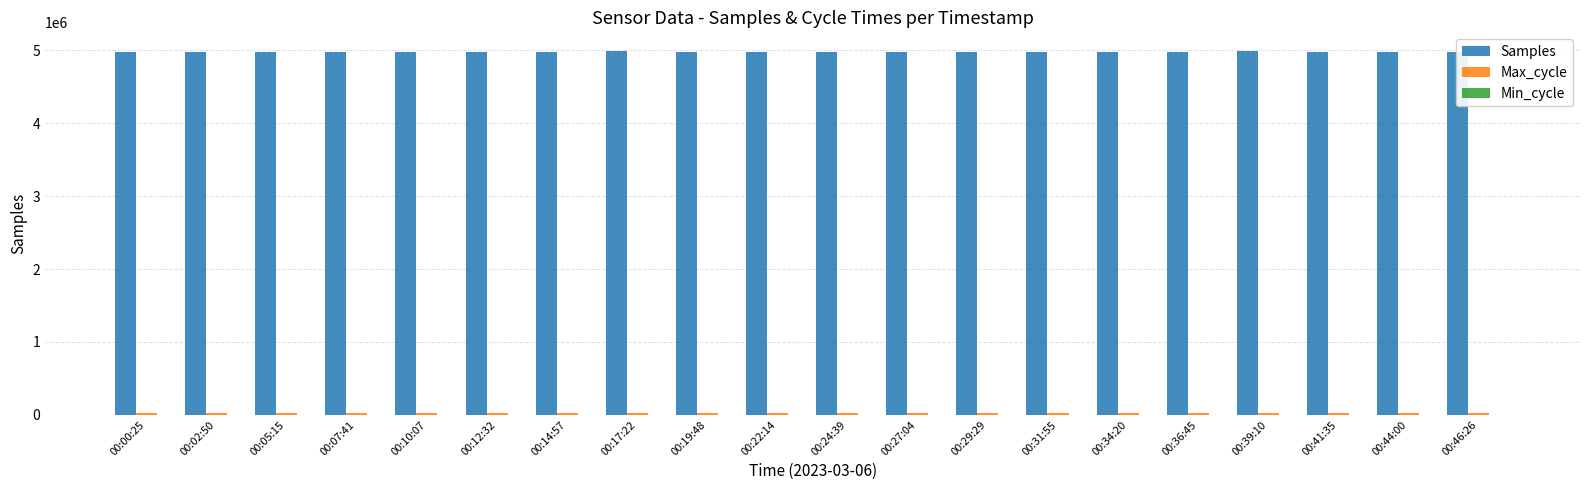

The value of Samples at 00:05:15 is 4983178. True or false?

True